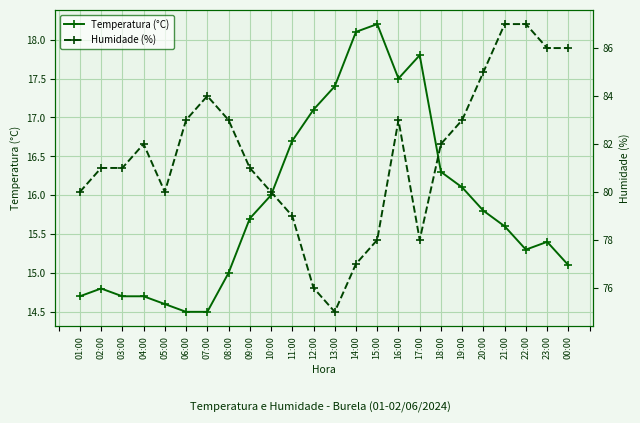

Between 03:00 and 10:00, which series saw the biggest shift?

Temperatura (°C)